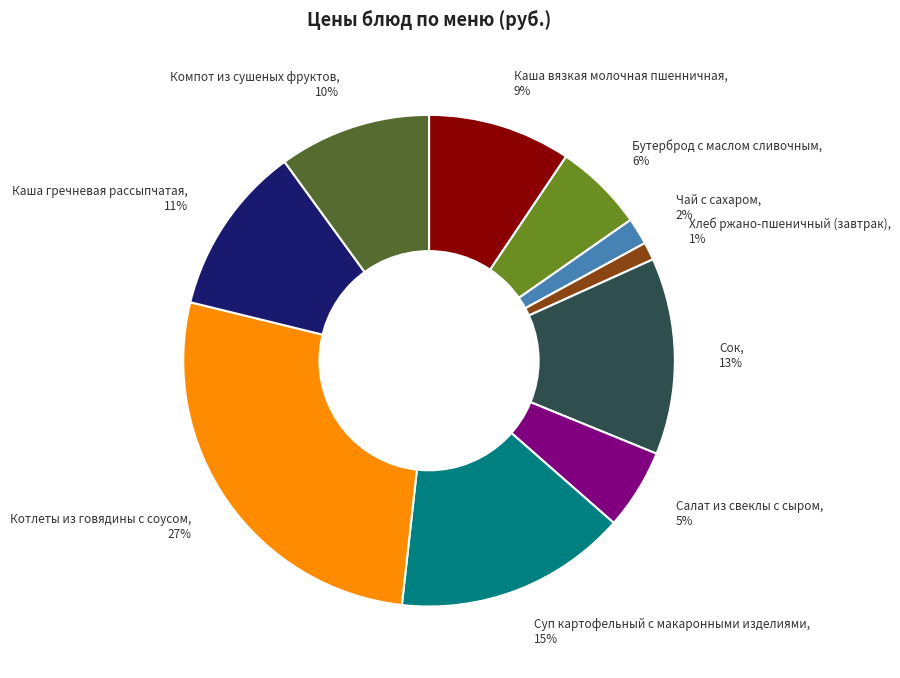

What percentage is the Компот из сушеных фруктов slice, to the nearest percent?

10%